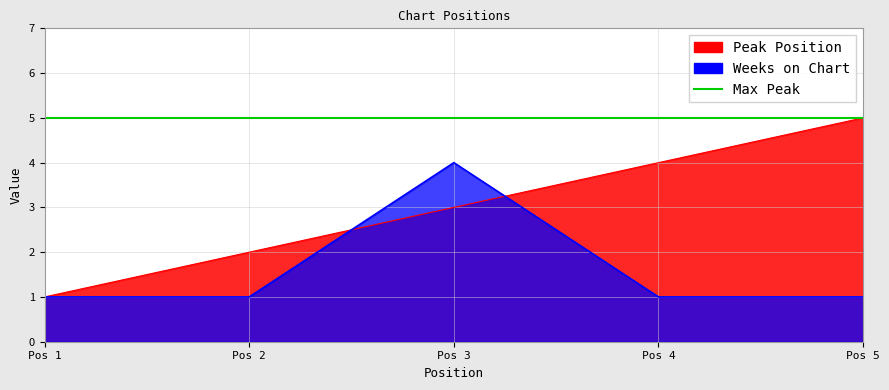

The Weeks on Chart series shows 1 at Pos 2. True or false?

True